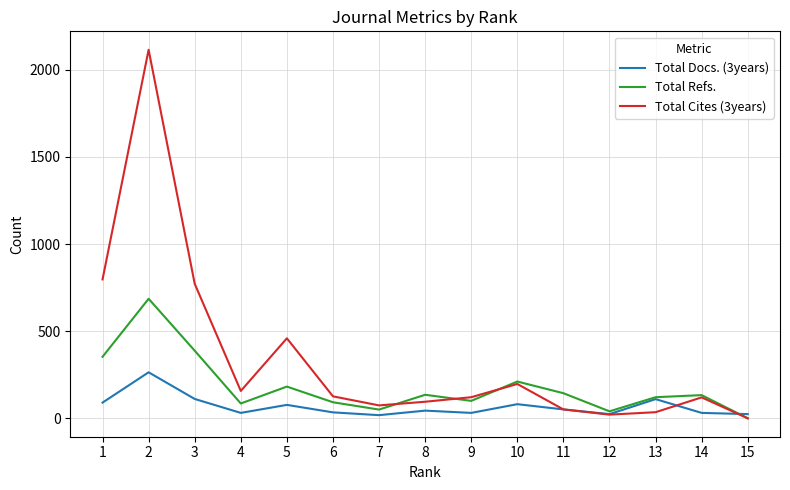

What is the difference between the maximum and minimum values in the Total Refs. series?

686